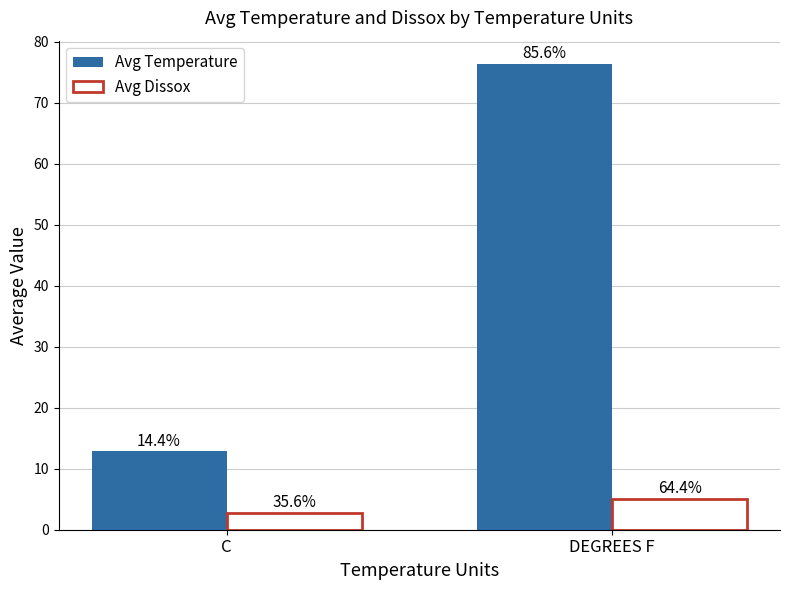

The value of Avg Temperature at C is 12.8. True or false?

True